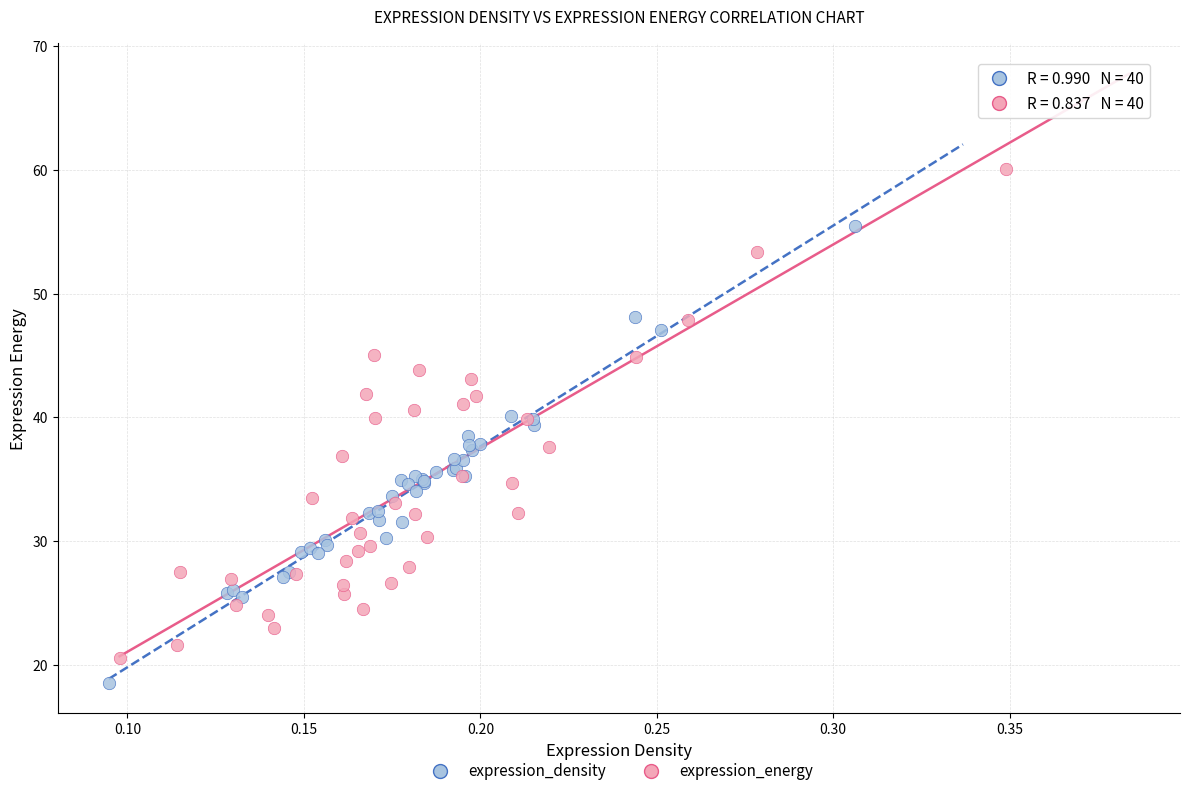

Which series contains the highest Y value?

expression_energy